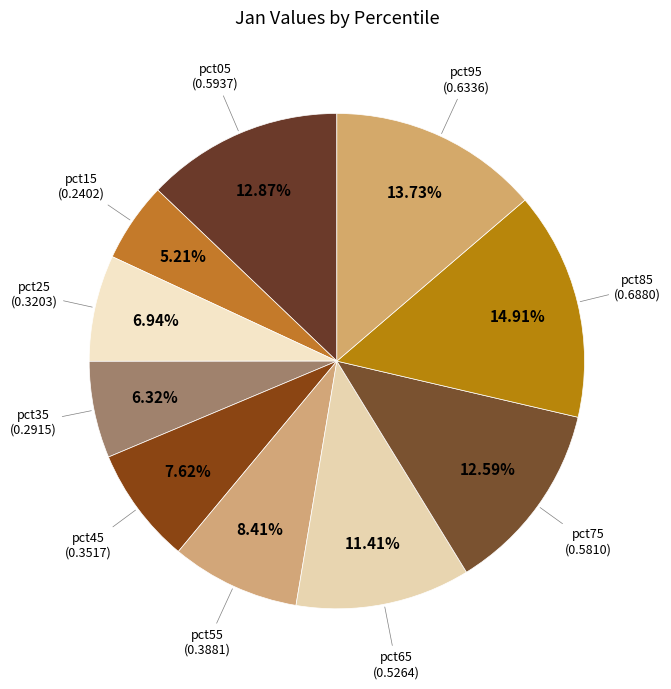

Count the number of slices in the pie.

10